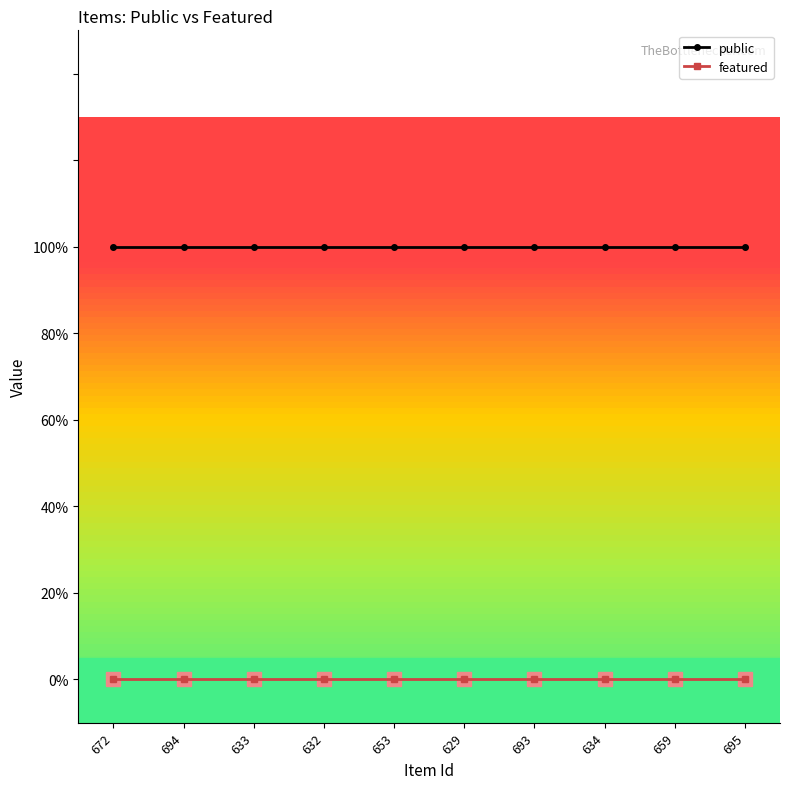

Rank the series by their average value, from highest to lowest.

public, featured